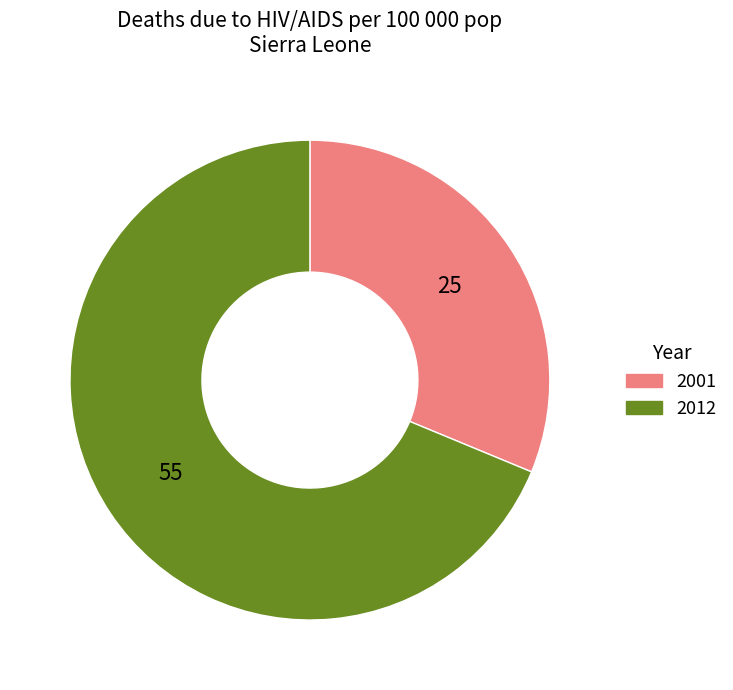

Is there any slice that represents more than half of the pie?

Yes